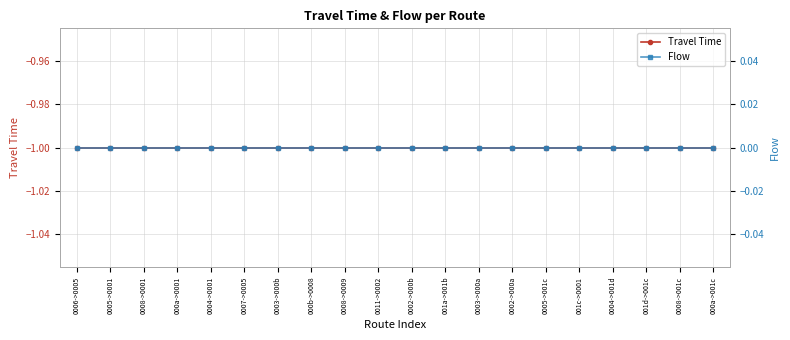

Reading right to left, extract all data points from this chart.

Travel Time: 000a->001c=-1	0008->001c=-1	001d->001c=-1	0004->001d=-1	001c->0001=-1	0005->001c=-1	0002->000a=-1	0003->000a=-1	001a->001b=-1	0002->000b=-1	0011->0002=-1	0008->0009=-1	000b->0008=-1	0003->000b=-1	0007->0005=-1	0004->0001=-1	000a->0001=-1	0008->0001=-1	0005->0001=-1	0006->0005=-1
Flow: 000a->001c=0	0008->001c=0	001d->001c=0	0004->001d=0	001c->0001=0	0005->001c=0	0002->000a=0	0003->000a=0	001a->001b=0	0002->000b=0	0011->0002=0	0008->0009=0	000b->0008=0	0003->000b=0	0007->0005=0	0004->0001=0	000a->0001=0	0008->0001=0	0005->0001=0	0006->0005=0